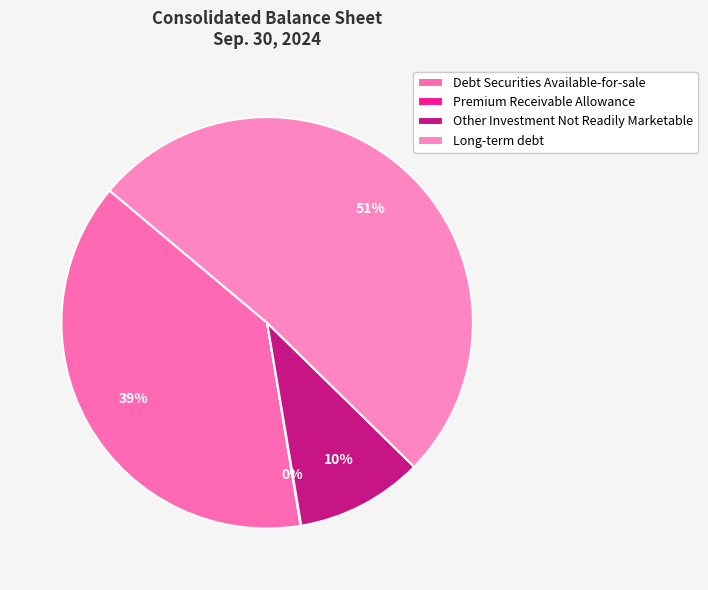

How many segments does this pie chart have?

4